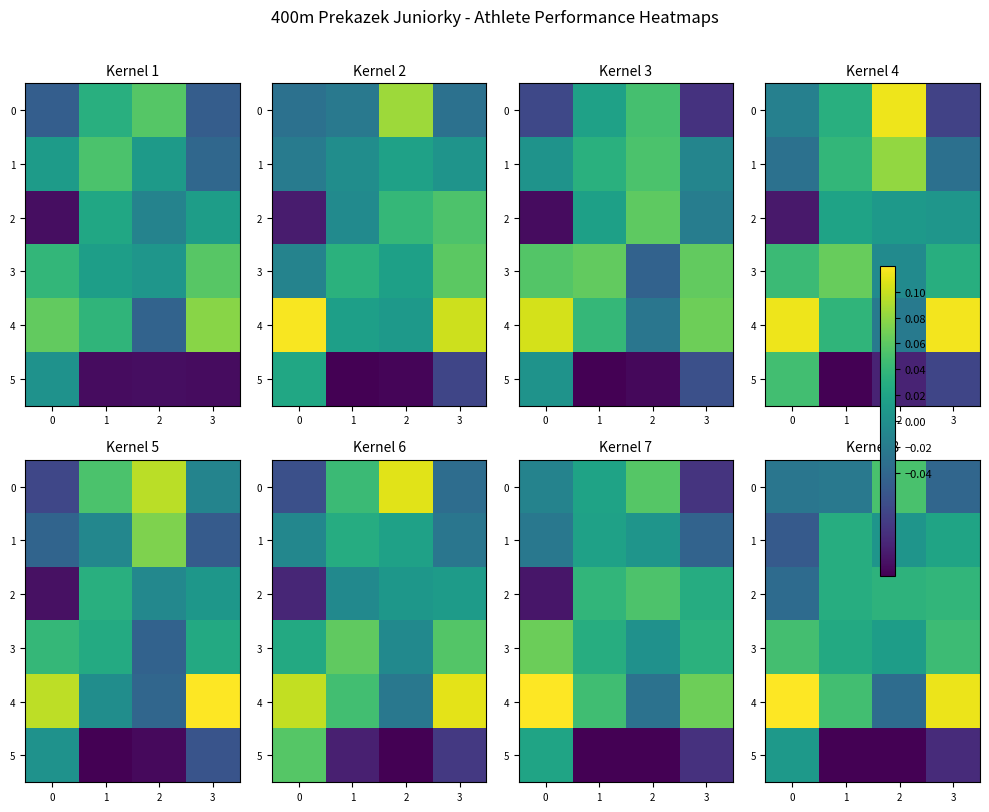

Between 2 and 3, which is larger?

2